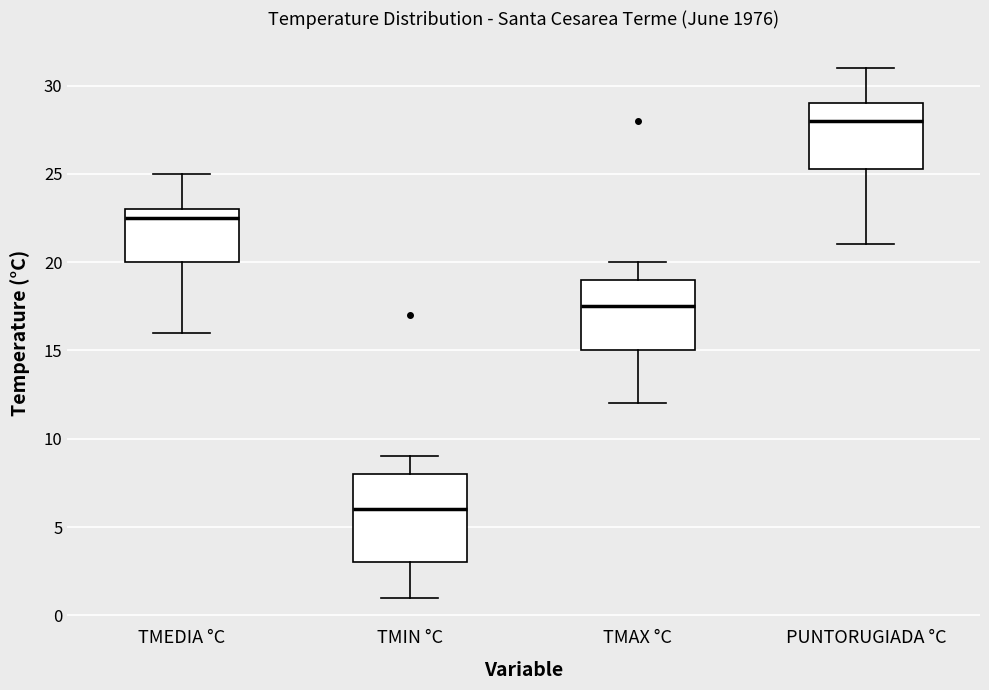

Which box's median line is the highest?

PUNTORUGIADA °C